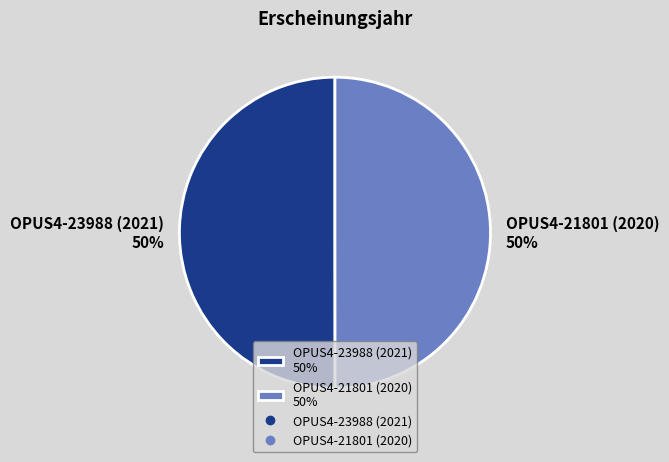

How many slices are in this pie chart?

2